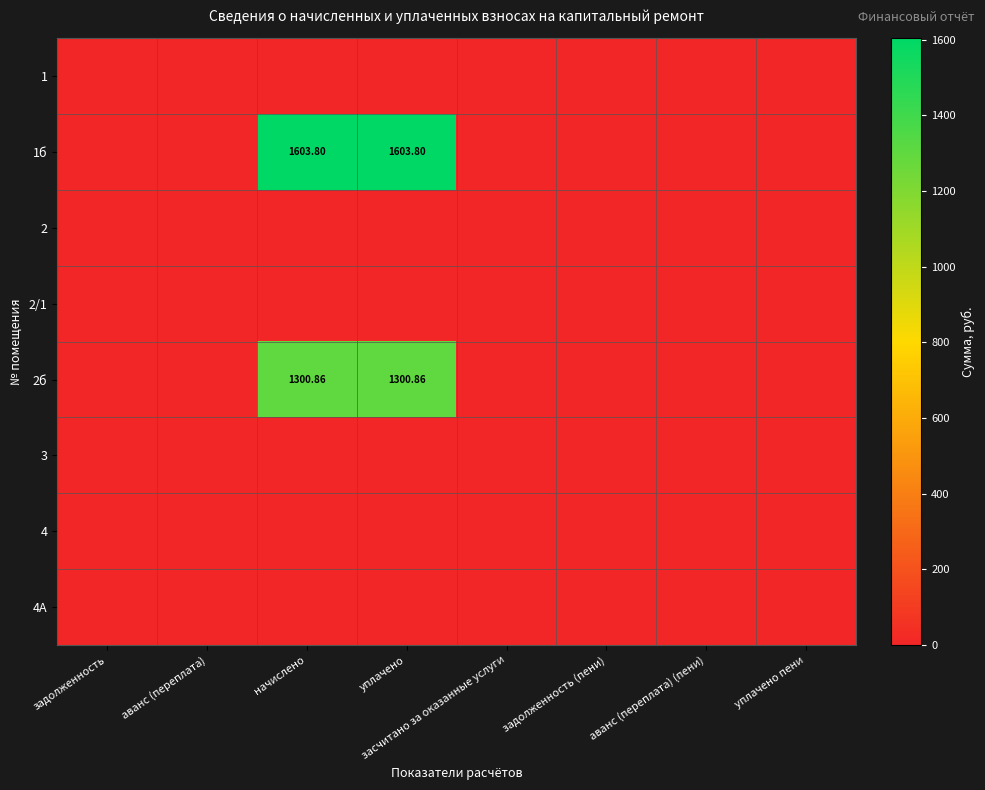

How many data points does each series have?

8